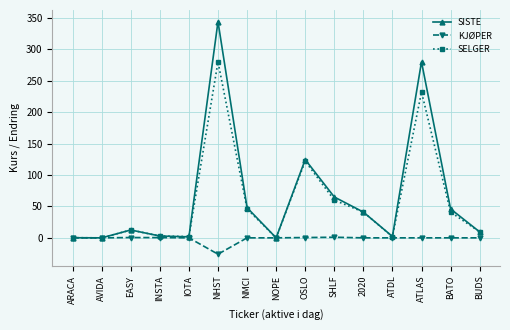

How many categories are shown in the chart?

15